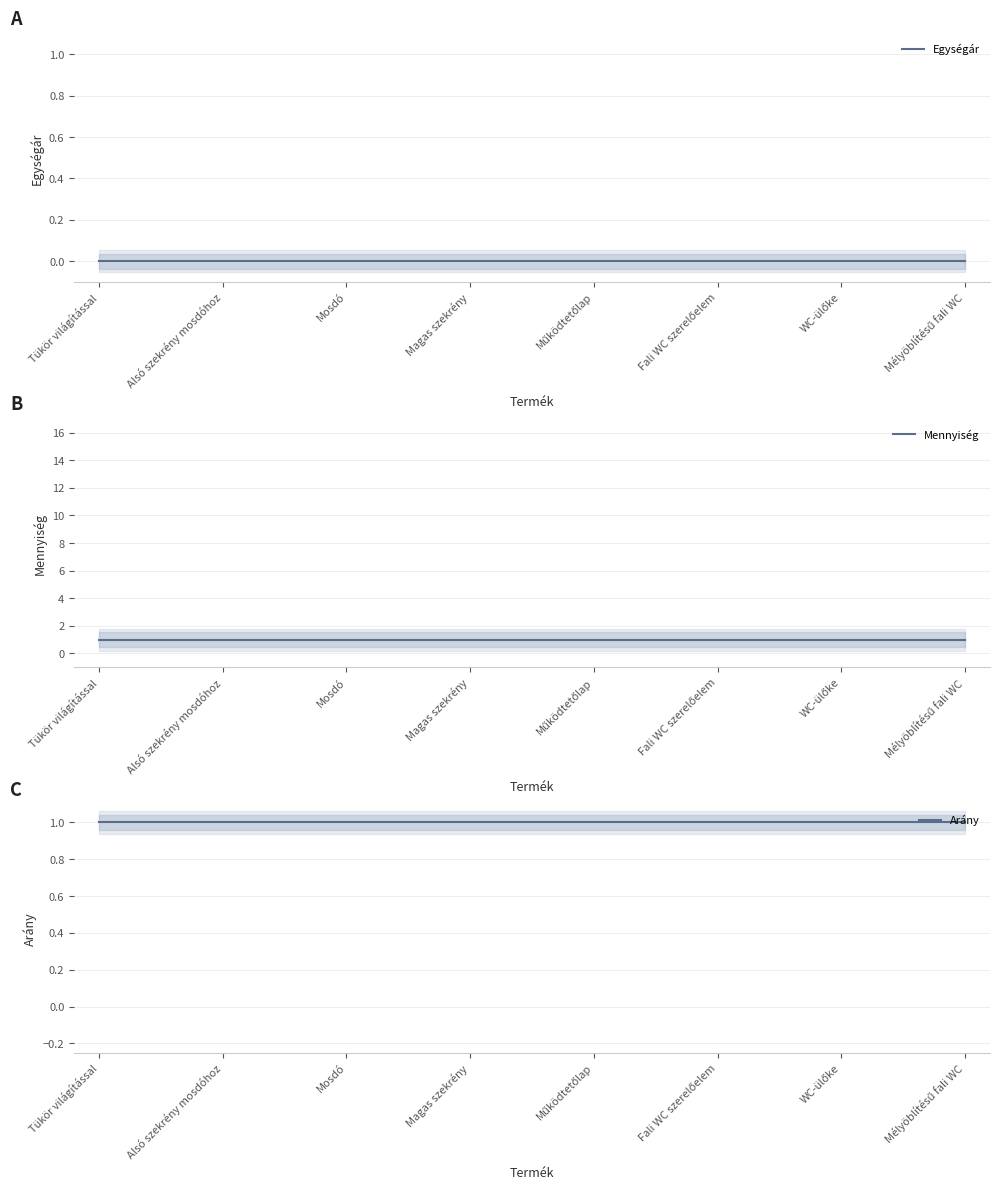

What is the total value across all series at WC-ülőke?

2